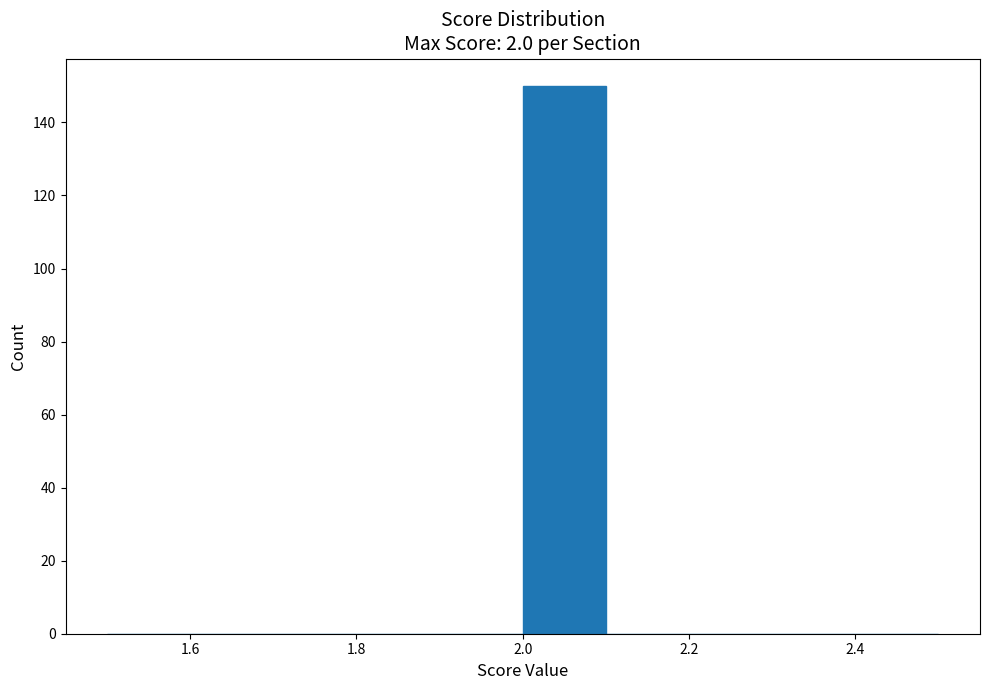

Reading left to right, transcribe this chart: for each bar, give the range it covers on the x-axis and its height. The values are not printed on the chart, so give them approximately, as read against the axis.

1.5 to 1.6: 0
1.6 to 1.7: 0
1.7 to 1.8: 0
1.8 to 1.9: 0
1.9 to 2.0: 0
2.0 to 2.1: 150
2.1 to 2.2: 0
2.2 to 2.3: 0
2.3 to 2.4: 0
2.4 to 2.5: 0